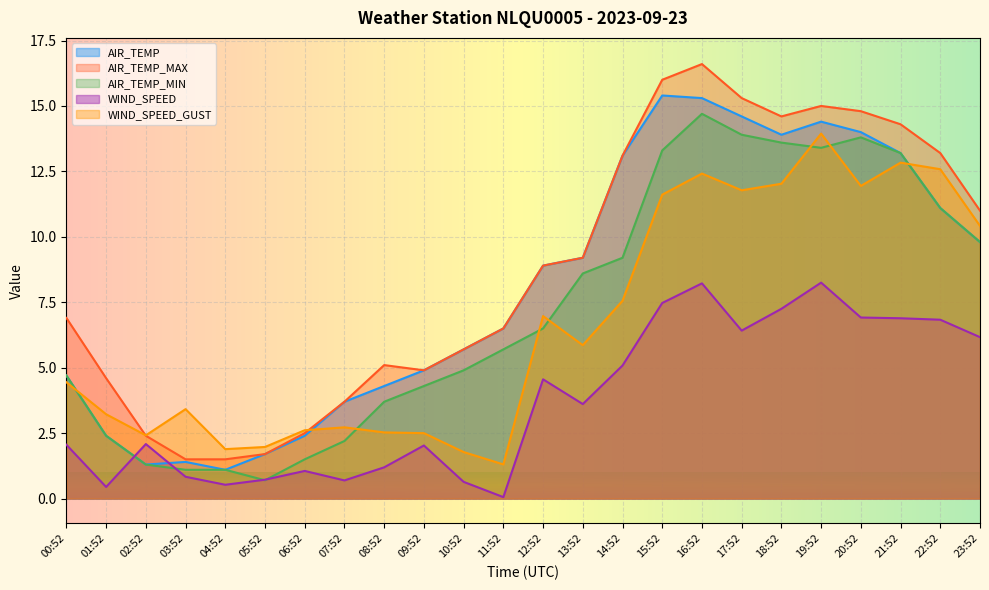

Reading left to right, transcribe all the data shown in this chart.

AIR_TEMP: 4.7	2.4	1.3	1.4	1.1	1.7	2.4	3.7	4.3	4.9	5.7	6.5	8.9	9.2	13.1	15.4	15.3	14.6	13.9	14.4	14.0	13.2	11.1	9.8
AIR_TEMP_MAX: 6.9	4.6	2.4	1.5	1.5	1.7	2.5	3.7	5.1	4.9	5.7	6.5	8.9	9.2	13.1	16.0	16.6	15.3	14.6	15.0	14.8	14.3	13.2	11.0
AIR_TEMP_MIN: 4.7	2.4	1.3	1.1	1.1	0.7	1.5	2.2	3.7	4.3	4.9	5.7	6.5	8.6	9.2	13.3	14.7	13.9	13.6	13.4	13.8	13.2	11.1	9.8
WIND_SPEED: 2.1	0.4	2.1	0.8	0.5	0.7	1.1	0.7	1.2	2.0	0.6	0.1	4.6	3.6	5.1	7.5	8.2	6.4	7.2	8.2	6.9	6.9	6.8	6.2
WIND_SPEED_GUST: 4.4	3.2	2.4	3.4	1.9	2.0	2.6	2.7	2.5	2.5	1.8	1.3	7.0	5.9	7.6	11.6	12.4	11.8	12.0	13.9	11.9	12.8	12.6	10.4